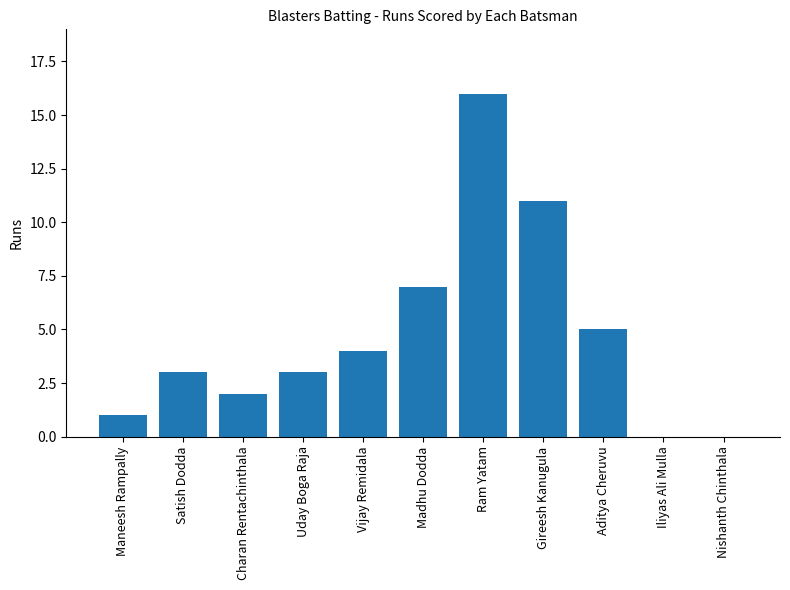

Reading left to right, extract all data points from this chart.

1	3	2	3	4	7	16	11	5	0	0